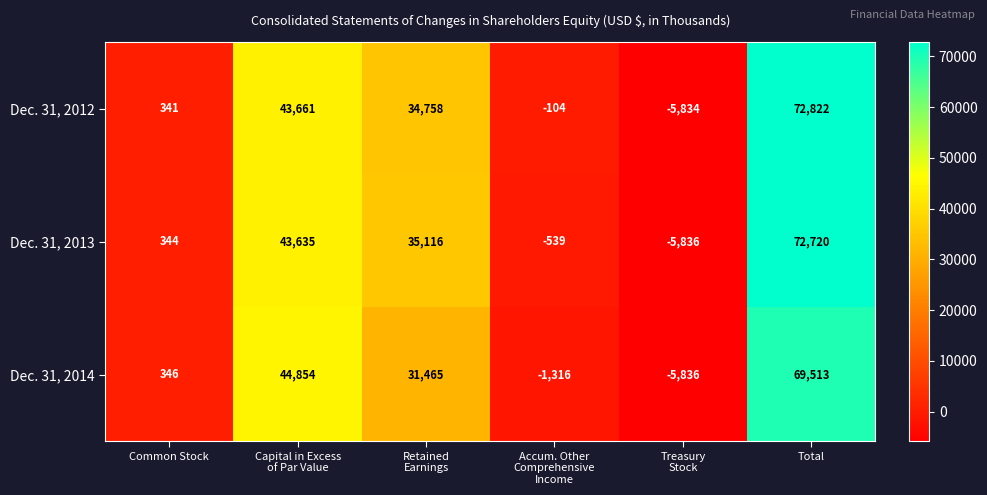

What is the spread (max minus min) of values at Common Stock?

5